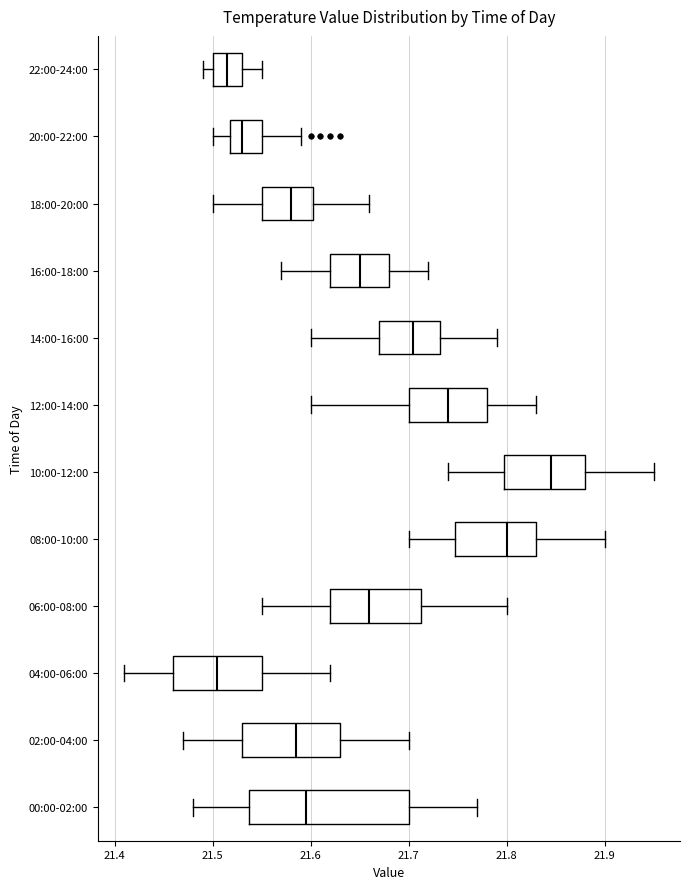

Which box is the widest, from its left edge to its right edge?

00:00-02:00